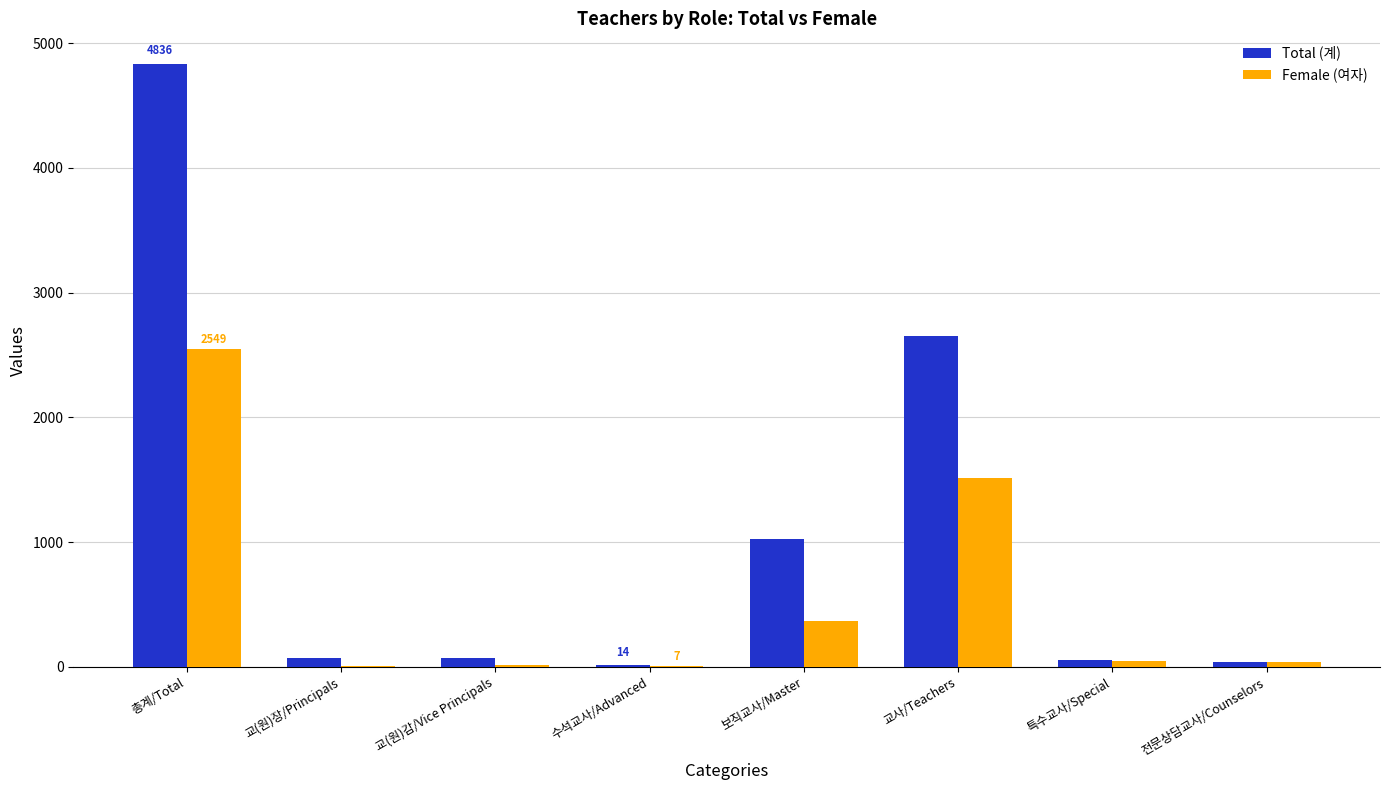

What is the maximum value shown in the chart?

4836